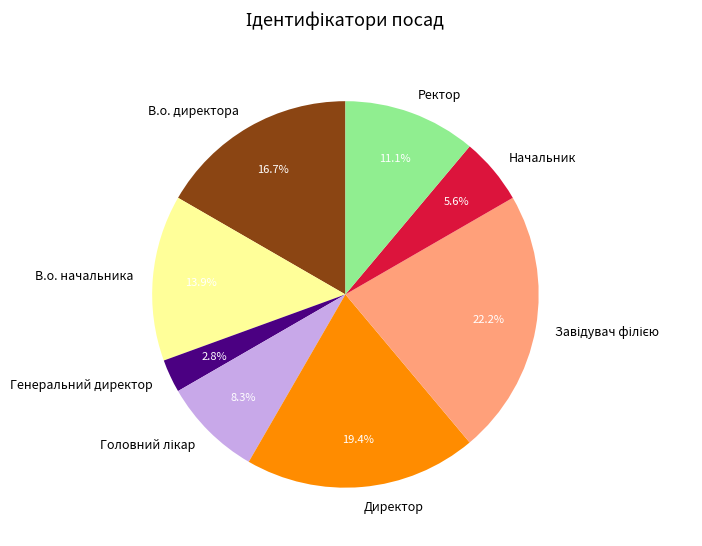

Does Генеральний директор represent more than half of the total?

No